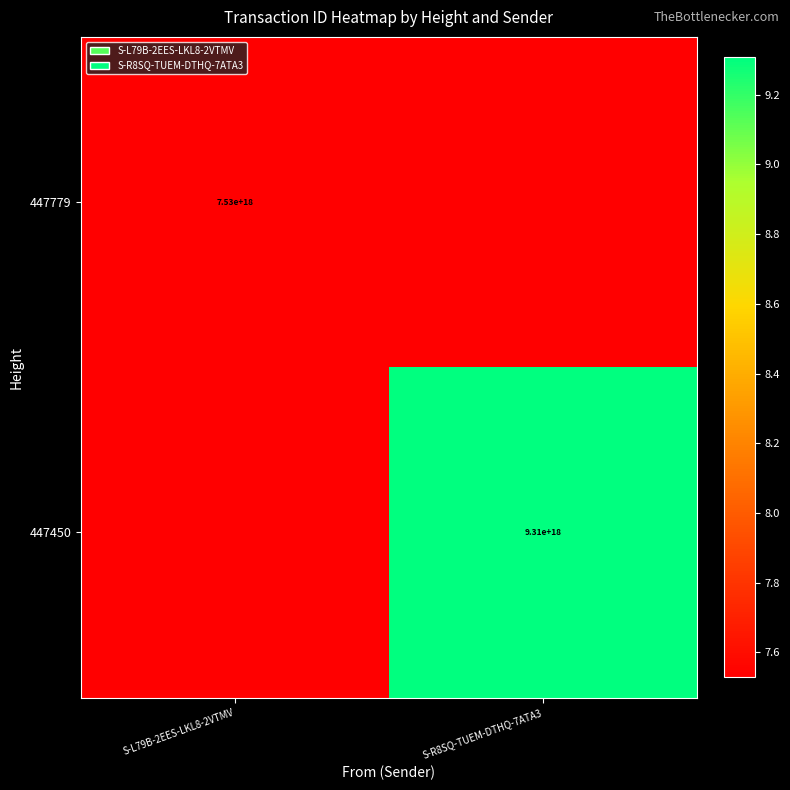

At how many categories does at least one series exceed 7780429438435287040?

1